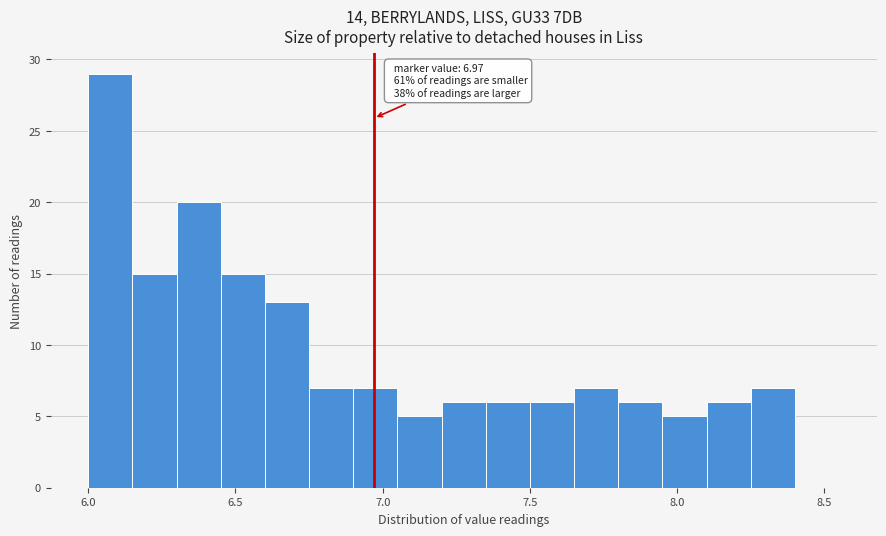

Read against the x-axis, roughly where is the centre of the tallest bar?

6.10